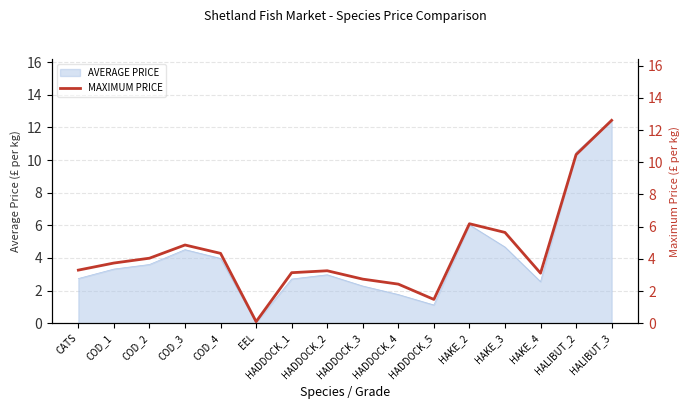

Rank the categories by value from lowest to highest.

EEL, HADDOCK_5, HADDOCK_4, HADDOCK_3, HAKE_4, HADDOCK_1, HADDOCK_2, CATS, COD_1, COD_2, COD_4, COD_3, HAKE_3, HAKE_2, HALIBUT_2, HALIBUT_3